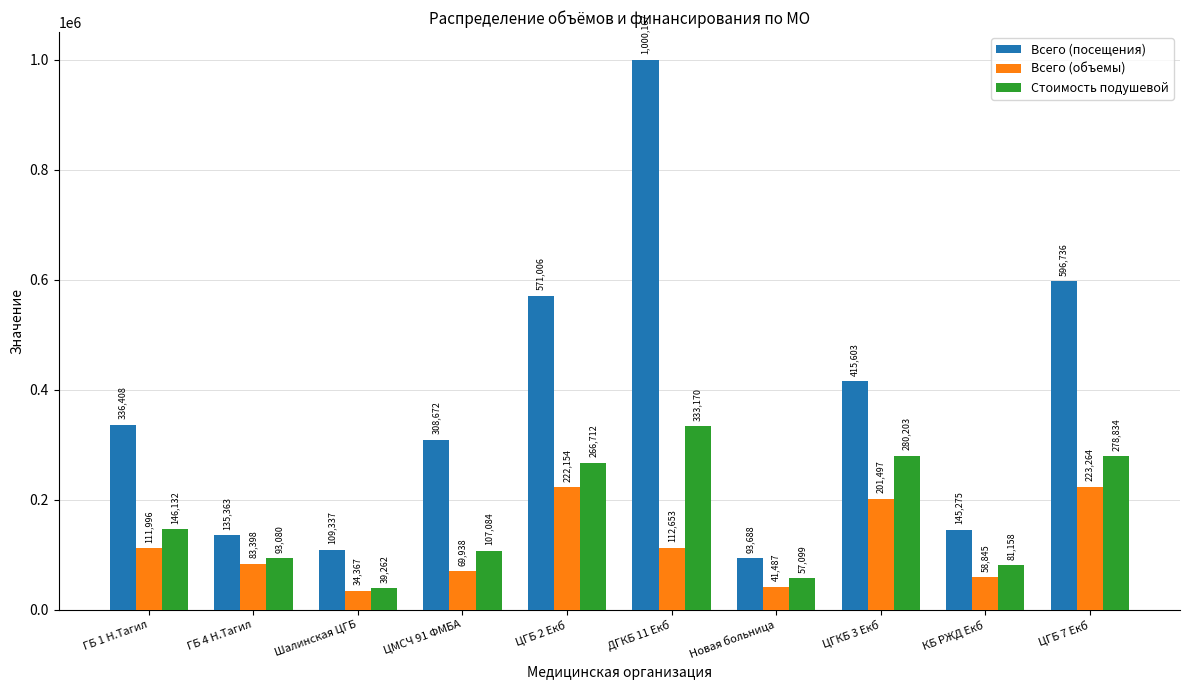

What is the approximate value of Всего (посещения) at ЦГБ 7 Екб?

596736.0